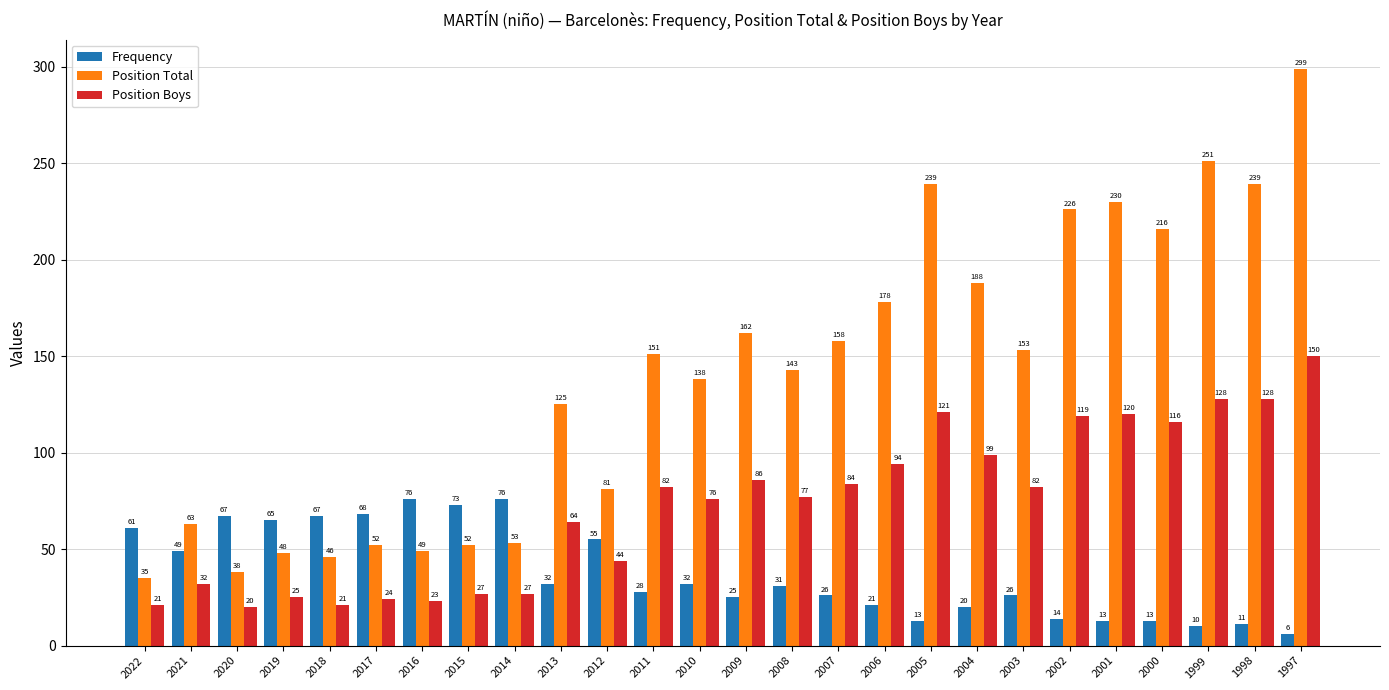

Rank the series by their average value, from lowest to highest.

Frequency, Position Boys, Position Total